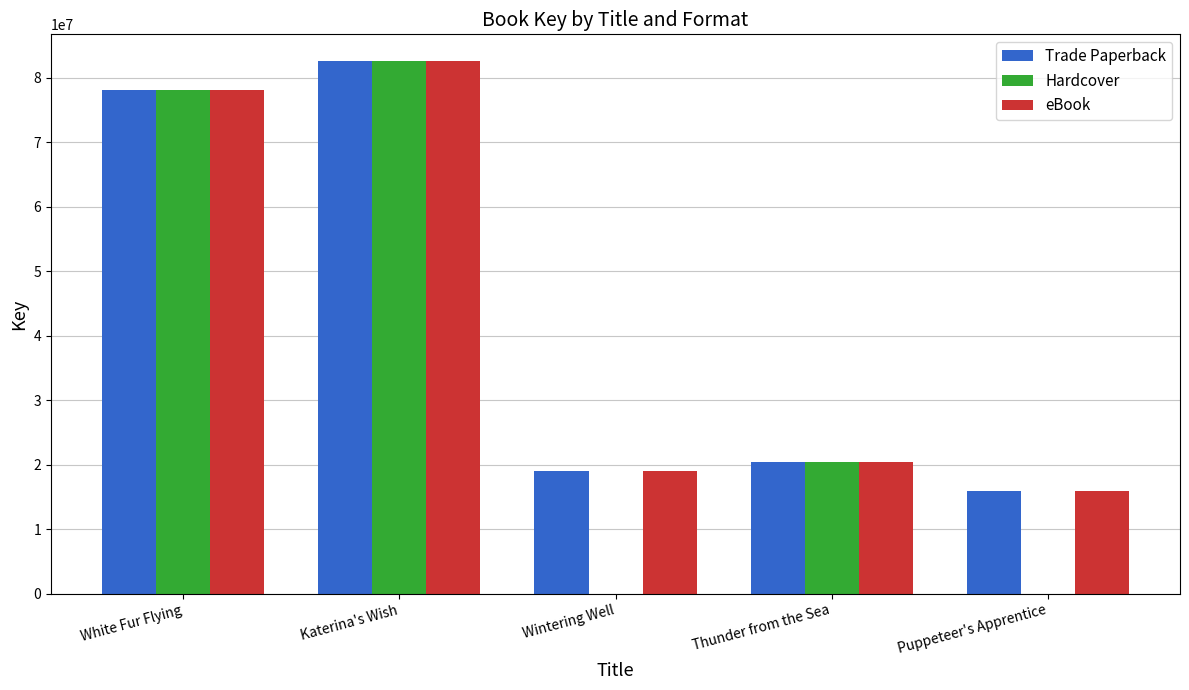

How many groups of bars are there?

5